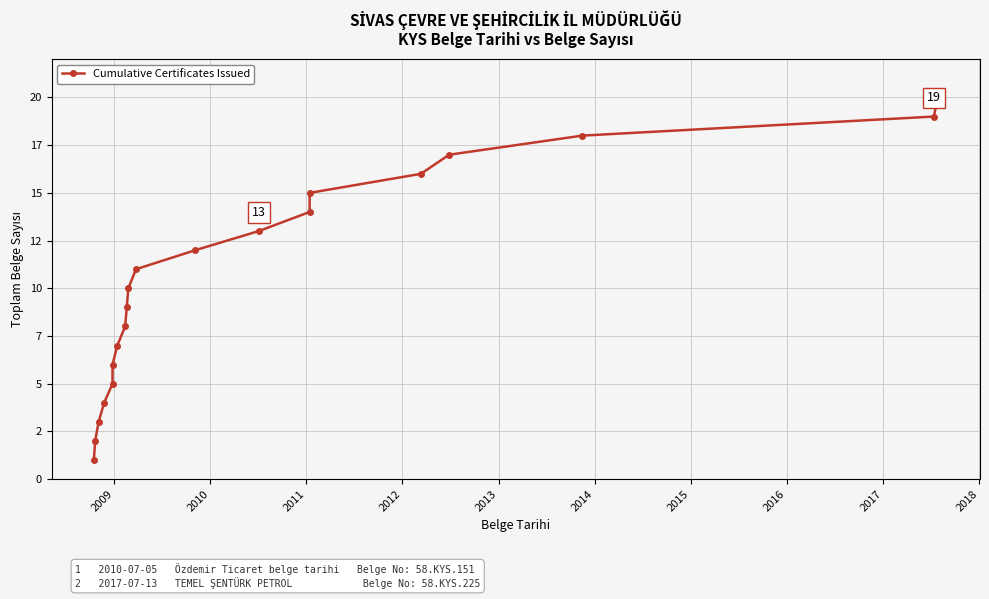

The chart shows a value of 0 at 2008. True or false?

False